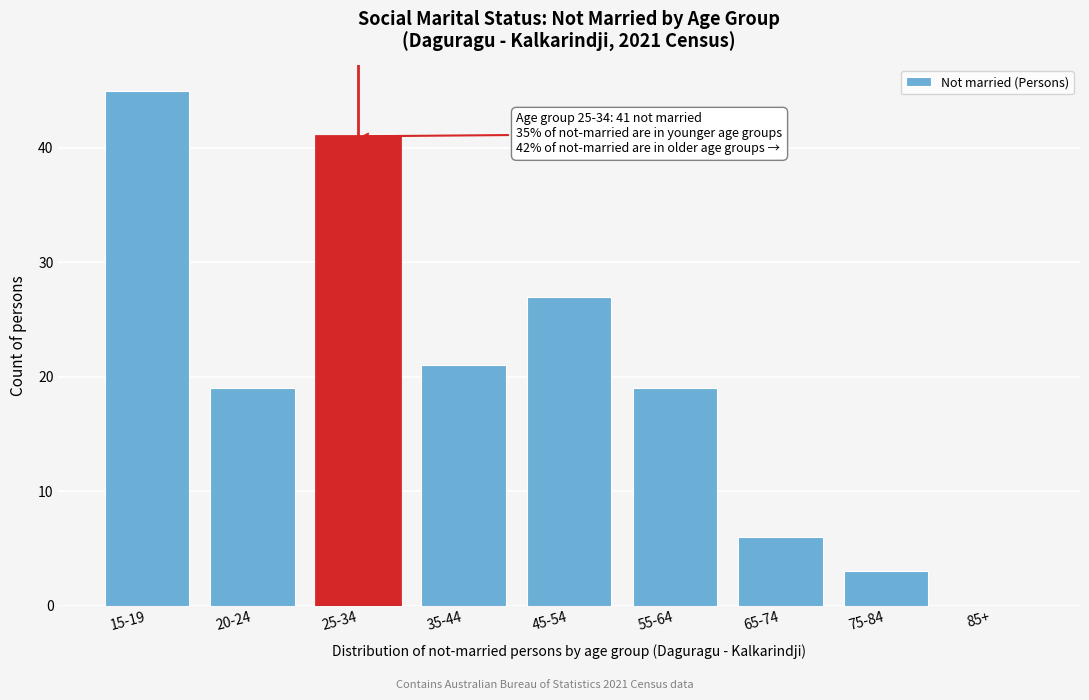

Reading left to right, list all the values displayed in this chart.

15-19=45	20-24=19	25-34=41	35-44=21	45-54=27	55-64=19	65-74=6	75-84=3	85+=0